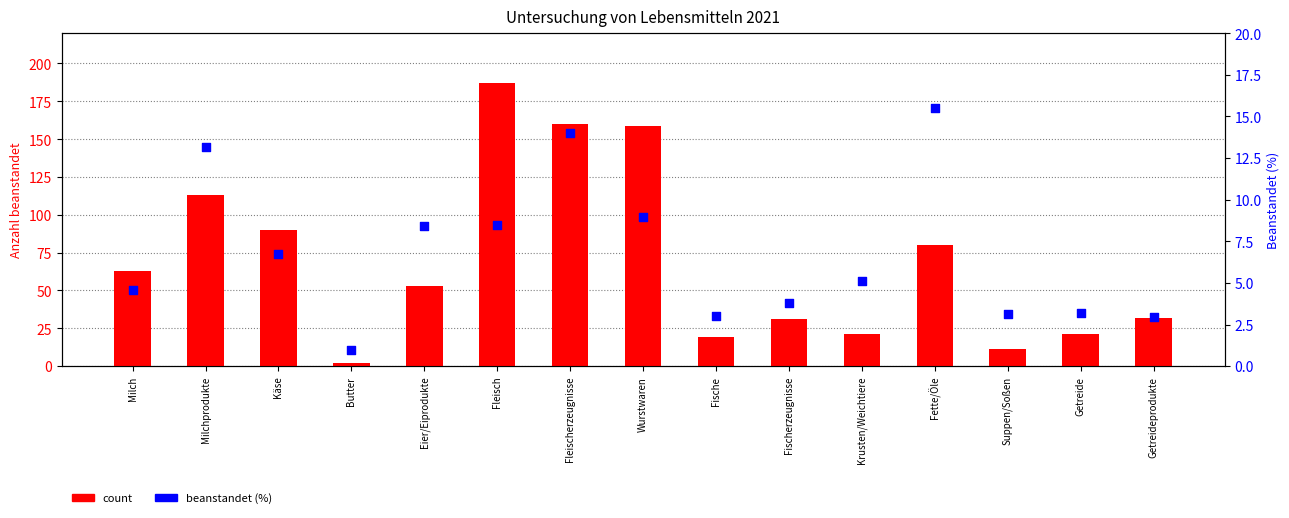

Is the value of count at Fleischerzeugnisse greater than the value of beanstandet (%) at Milchprodukte?

Yes